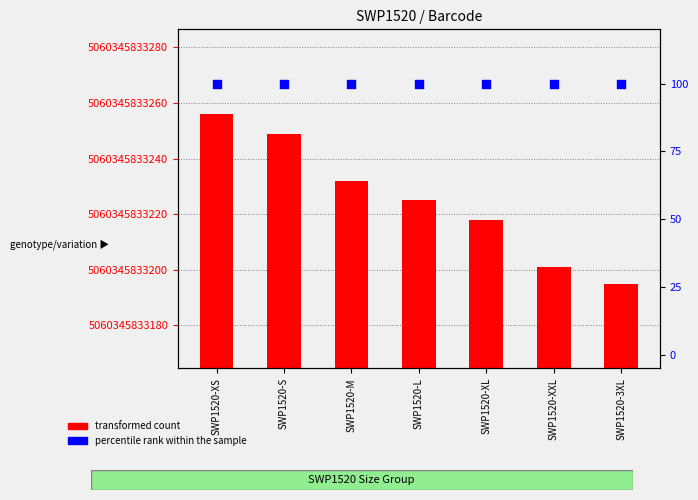

Which series has the largest total across all categories?

transformed count